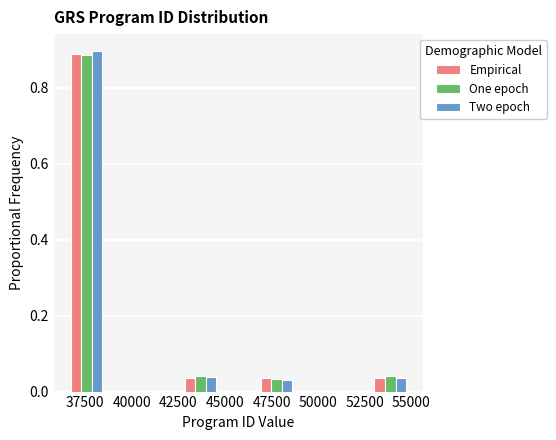

Reading left to right, list every range on the x-axis with the height of the bar of each series over it. Neither the bar edges nor the heights are printed on the chart, so give them approximately, as read against the axes.

36500 to 38500: Empirical=0.88	One epoch=0.88	Two epoch=0.90
38500 to 40500: Empirical=0	One epoch=0	Two epoch=0
40500 to 42500: Empirical=0	One epoch=0	Two epoch=0
42500 to 44500: Empirical=0.04	One epoch=0.04	Two epoch=0.04
44500 to 46500: Empirical=0	One epoch=0	Two epoch=0
46500 to 49000: Empirical=0.04	One epoch=0.04	Two epoch=0.04
49000 to 51000: Empirical=0	One epoch=0	Two epoch=0
51000 to 53000: Empirical=0	One epoch=0	Two epoch=0
53000 to 55000: Empirical=0.04	One epoch=0.04	Two epoch=0.04